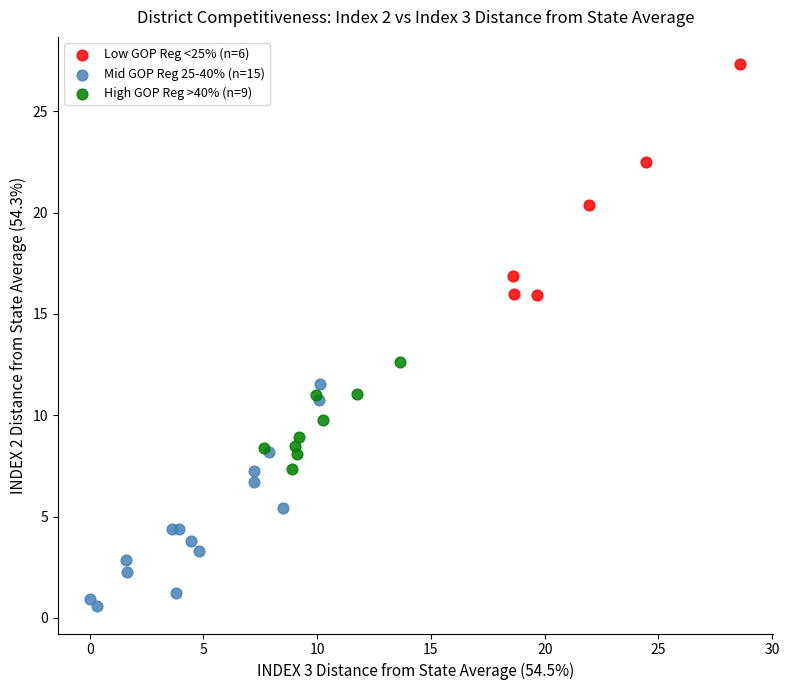

Which series contains the highest Y value?

Low GOP Reg <25% (n=6)